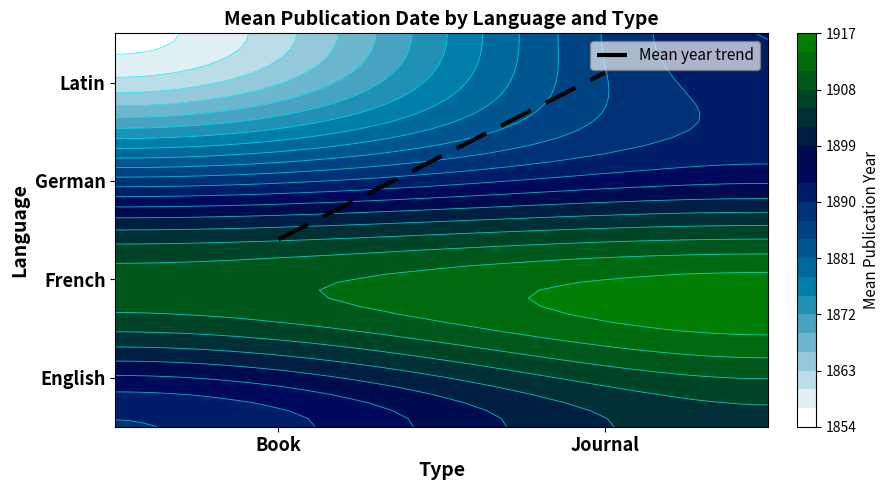

The chart shows a value of 1.9 at Book. True or false?

True